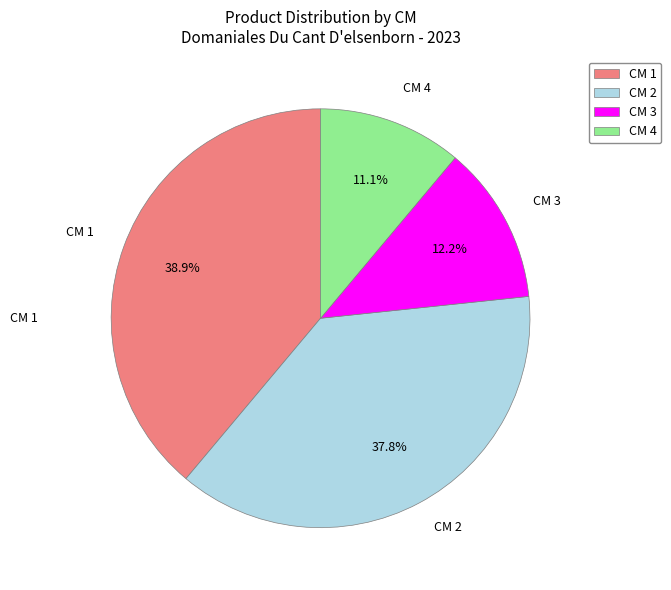

What is the smallest slice in the pie chart?

CM 4